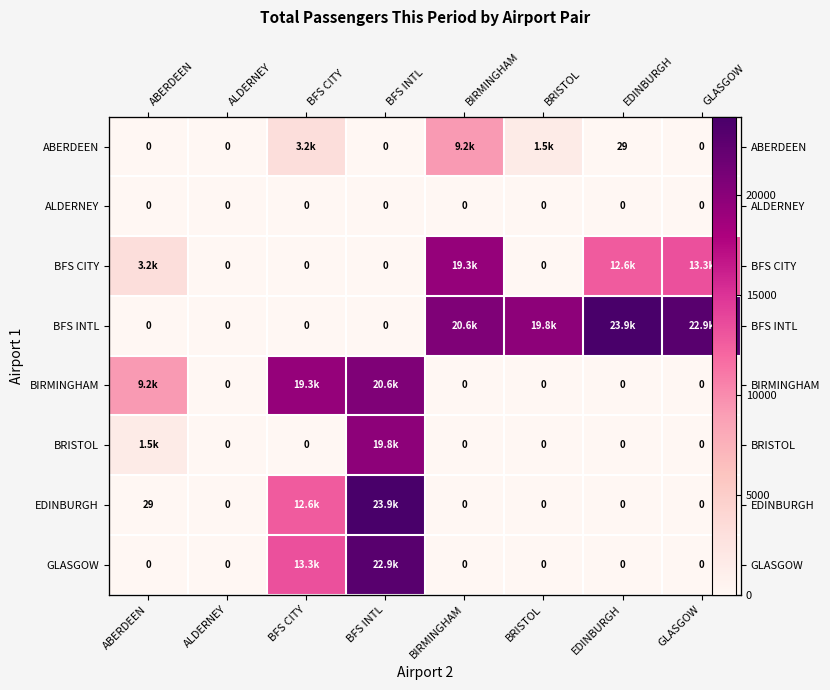

The BRISTOL series shows 12230 at BIRMINGHAM. True or false?

False